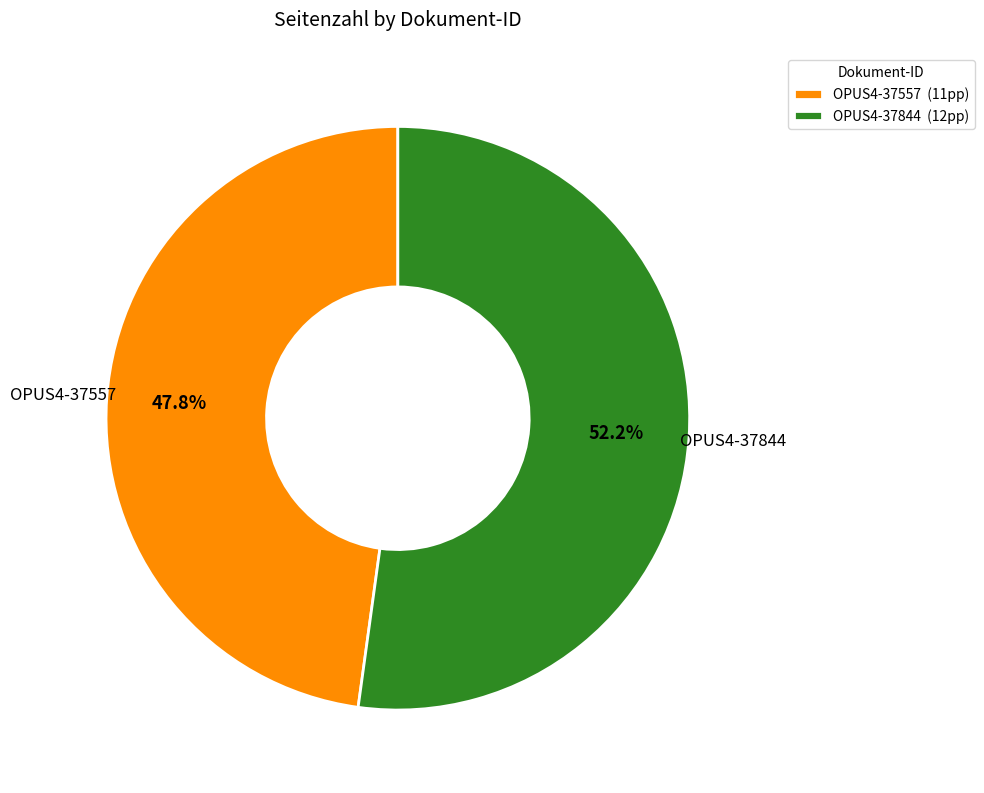

What percentage is the OPUS4-37844 slice, to the nearest percent?

52%